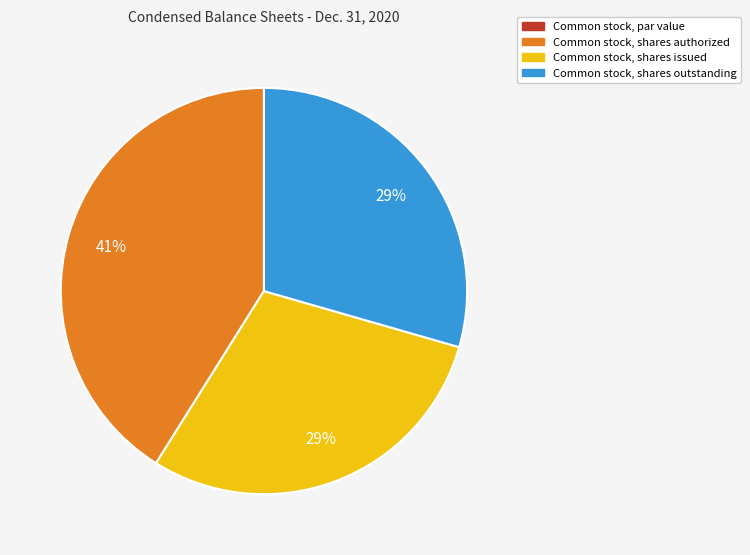

Is Common stock, shares issued the majority of the pie?

No